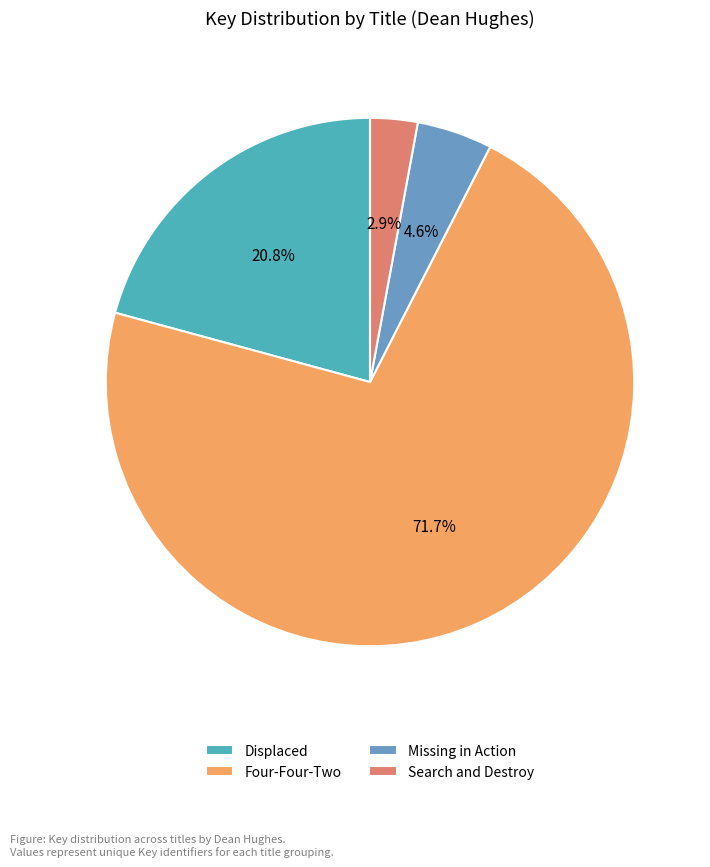

What is the total percentage of Displaced and Missing in Action?

25.4%